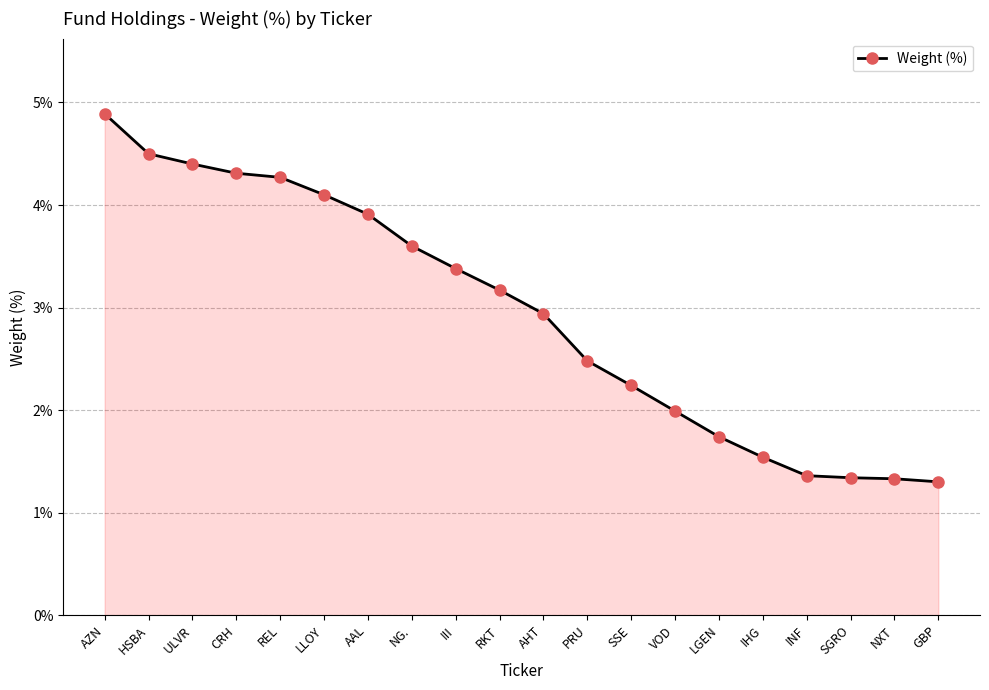

At which label does the data first exceed 3?

AZN